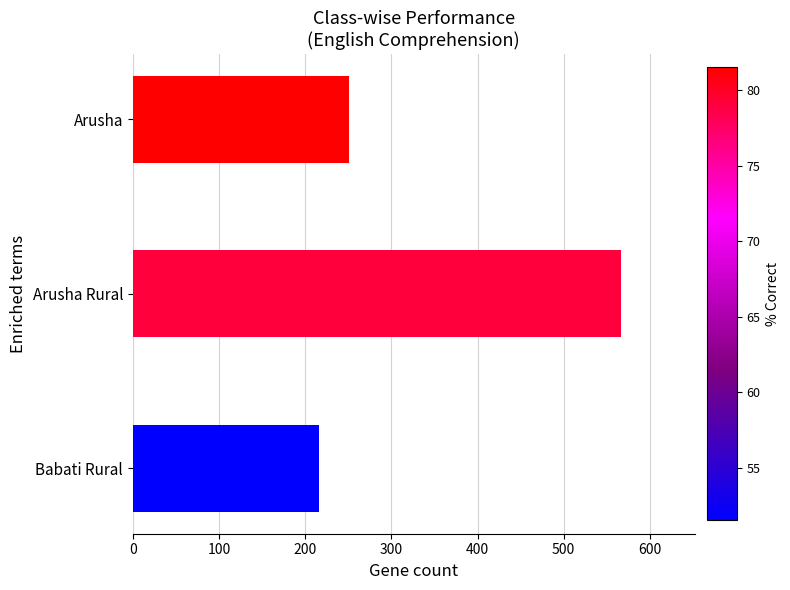

Approximately how many times larger is the value at Babati Rural compared to Arusha?

0.9